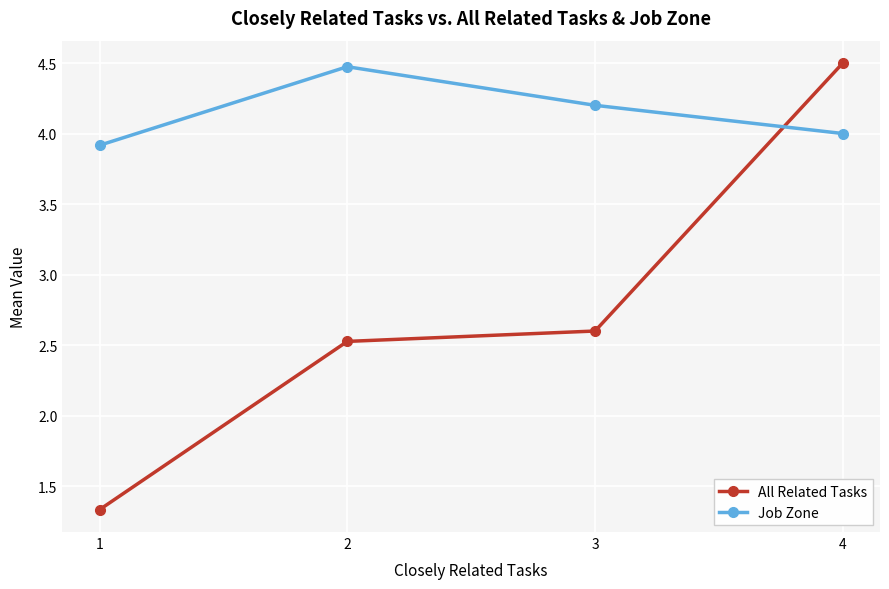

Between which two adjacent categories do All Related Tasks and Job Zone first intersect?

3 and 4